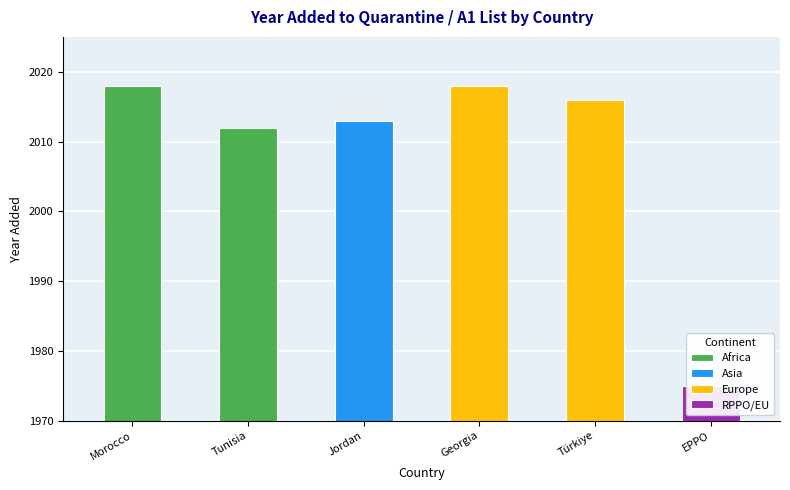

At which label is the value closest to 1996?

Tunisia